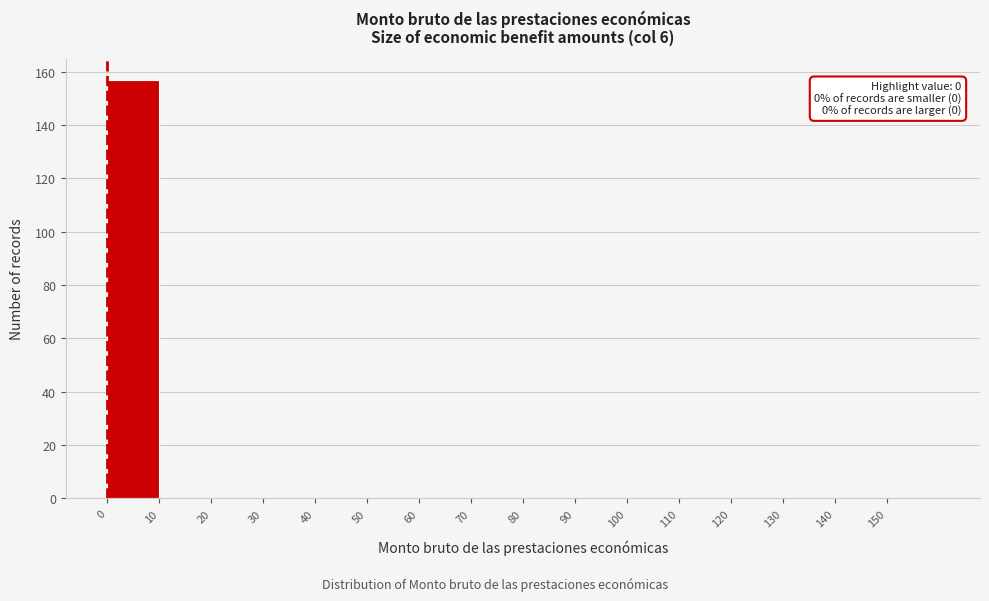

Over which range of the x-axis is the bar tallest?

0 to 10